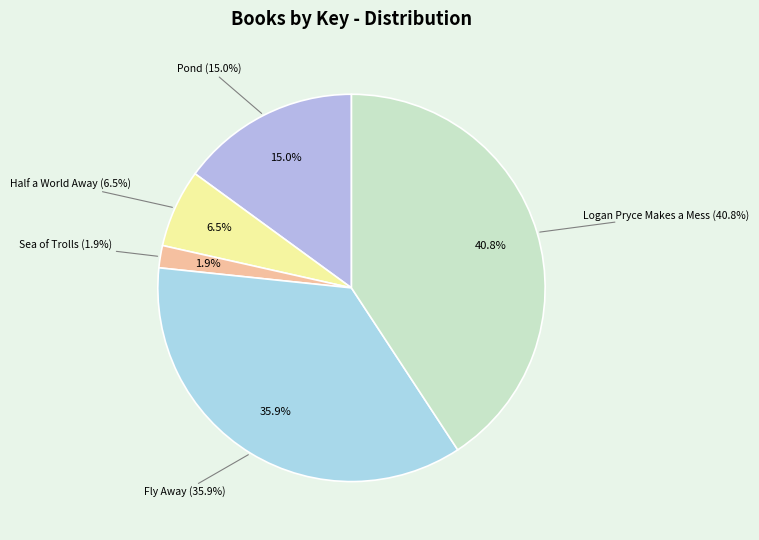

To the nearest percent, what is the average slice percentage?

20%